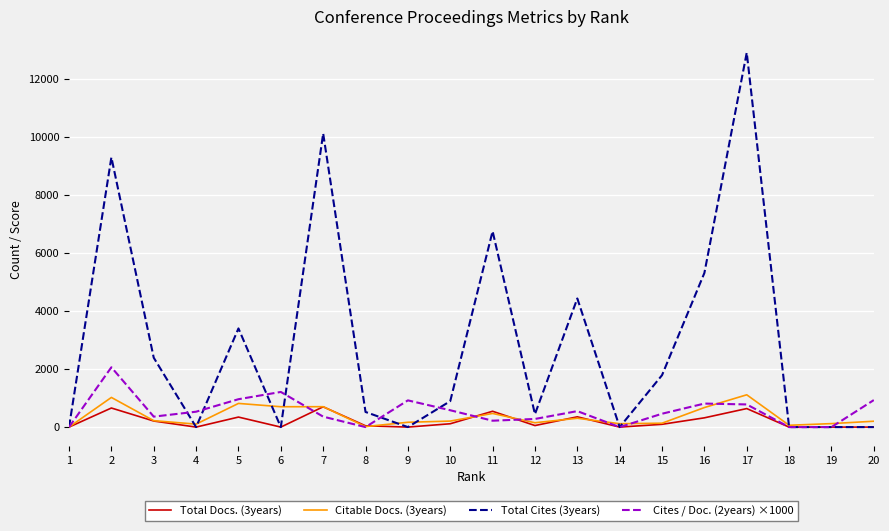

Which series has the largest range (max minus min)?

Total Cites (3years)